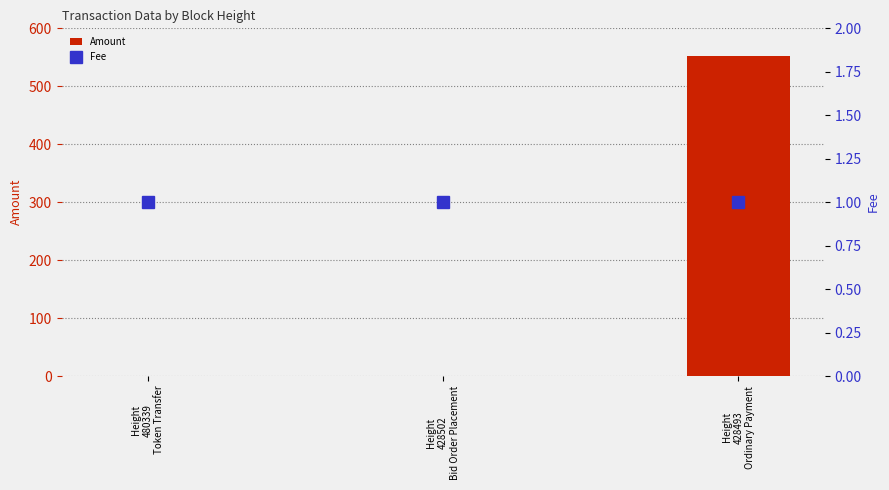

True or false: Fee has a value of 1 at Height
428502
Bid Order Placement.

True